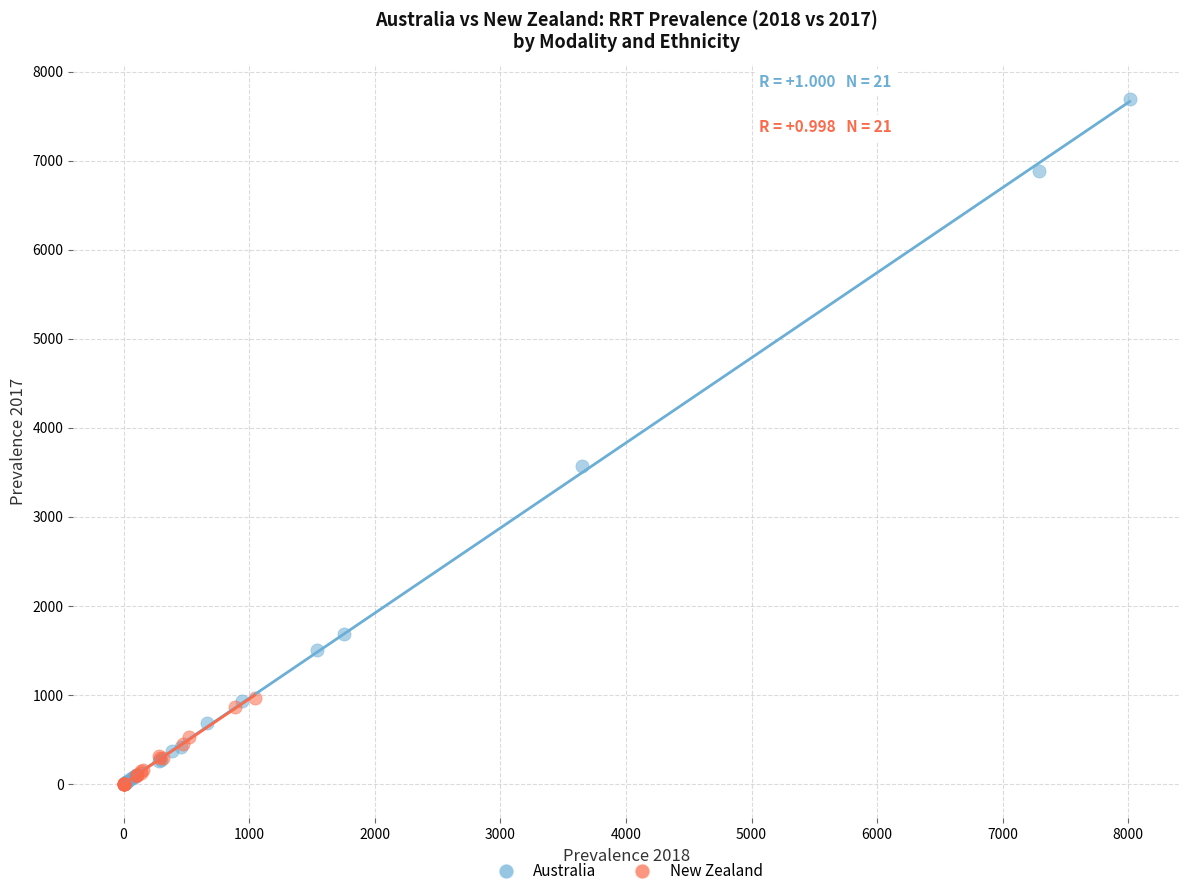

Which series has the largest Y range (max minus min)?

Australia